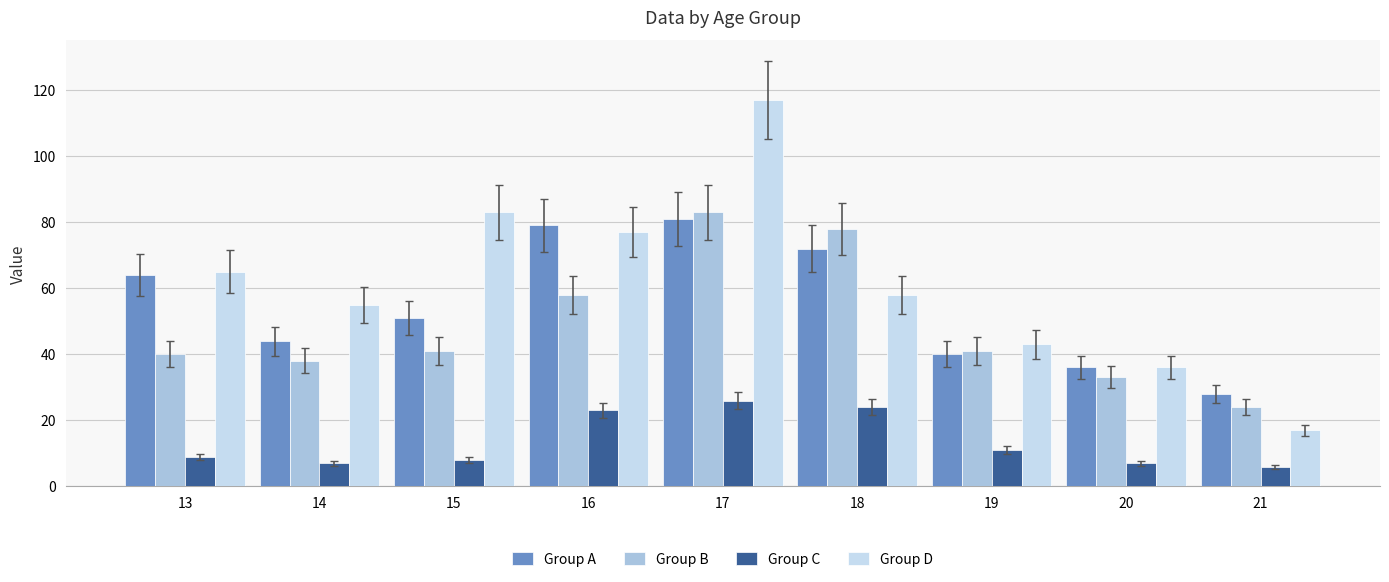

How many categories are shown in the chart?

9